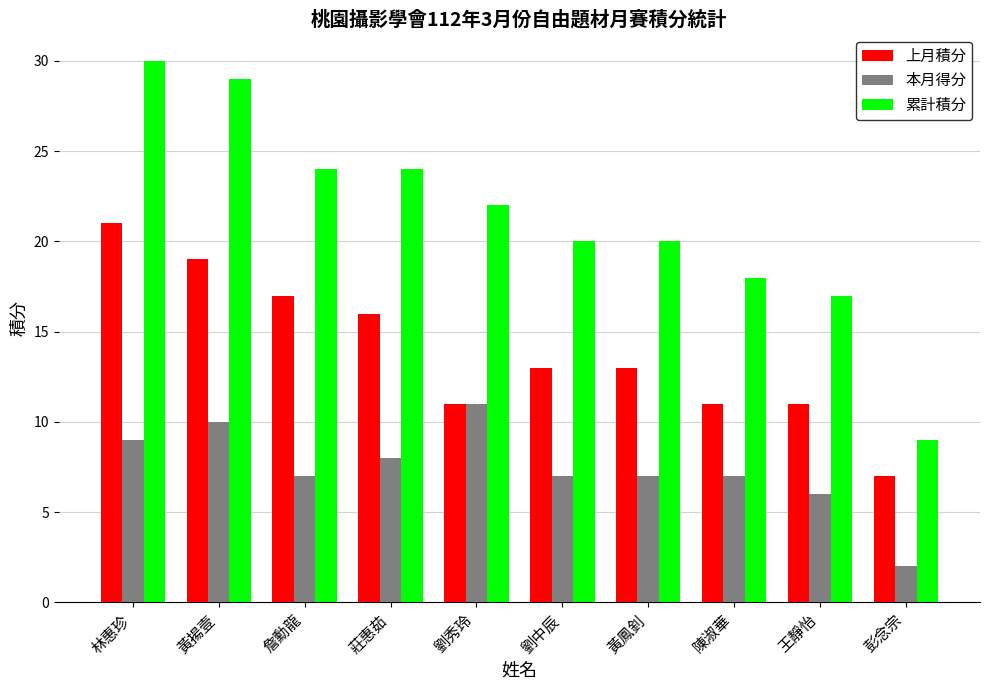

How many categories are shown in the chart?

10